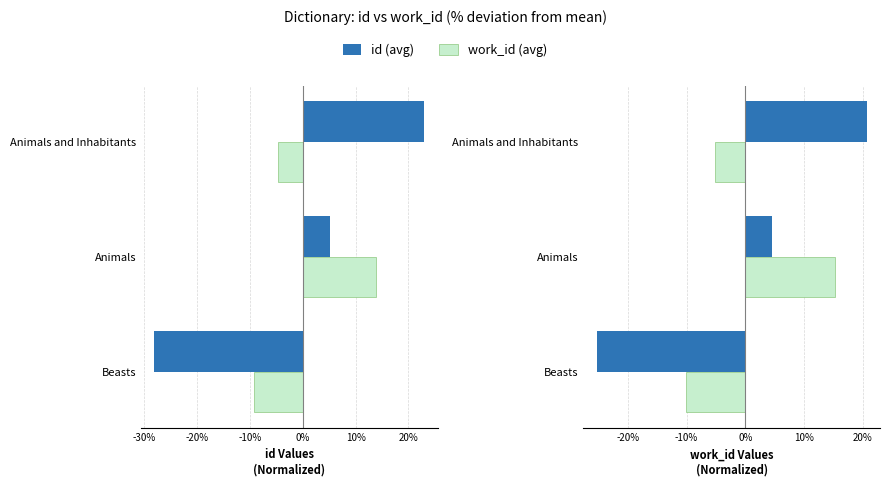

List the series in order of their peak value, lowest first.

work_id, id